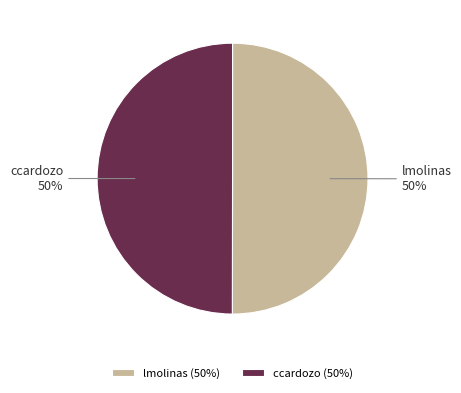

Approximately how many times larger is the value at lmolinas compared to ccardozo?

1.0